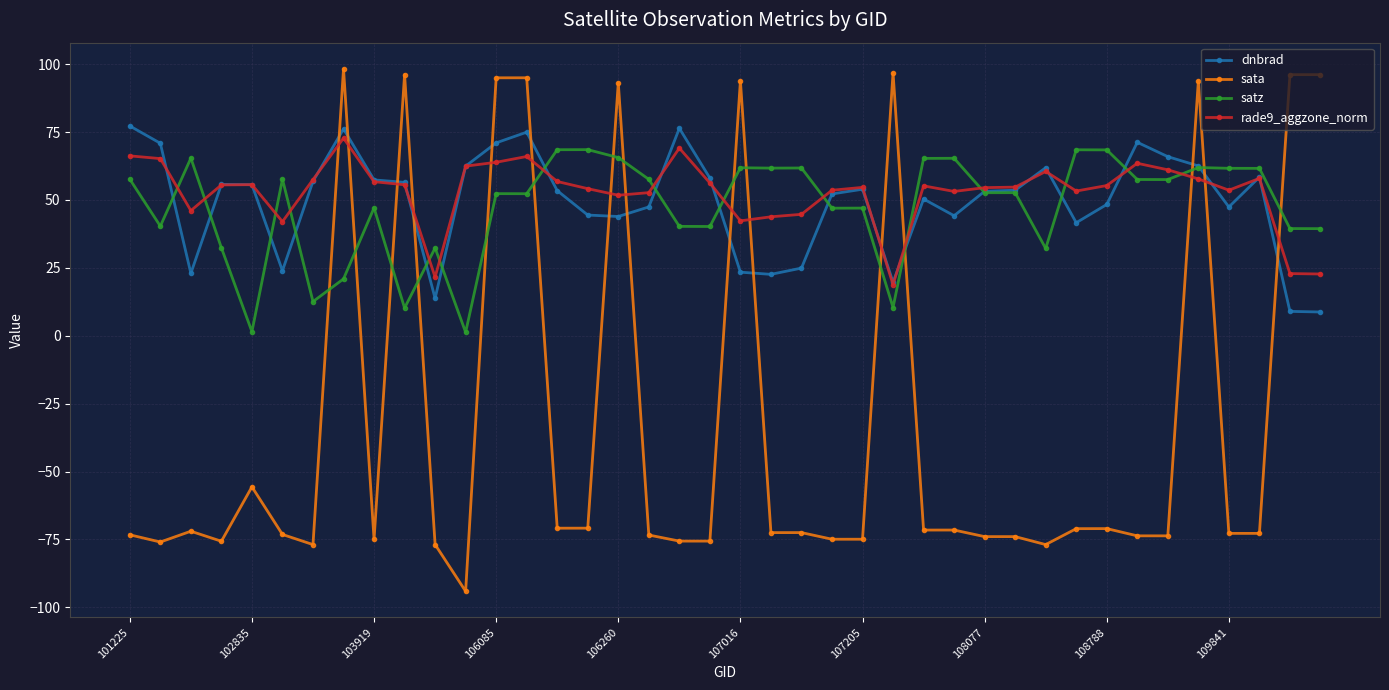

What is the maximum value shown in the chart?

98.3